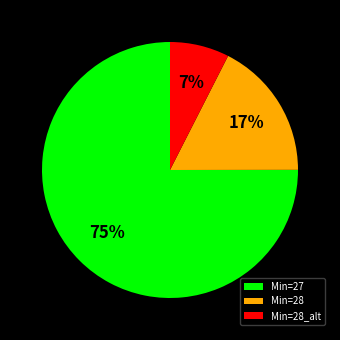

Combined, do Min=27 and Min=28_alt account for over 50%?

Yes